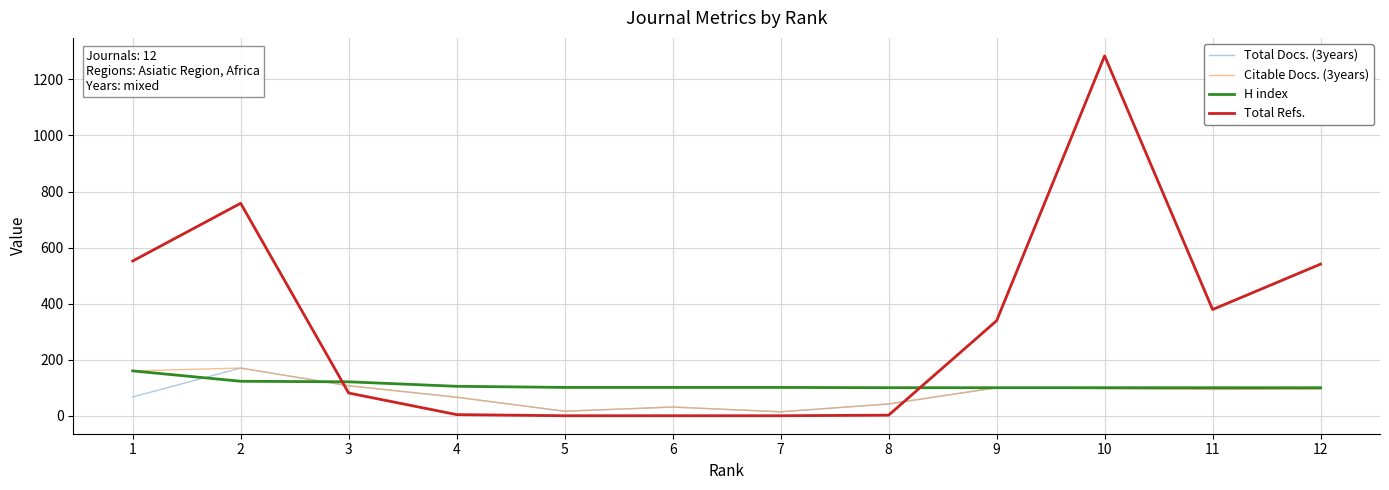

True or false: Total Refs. and H index intersect in this chart.

True